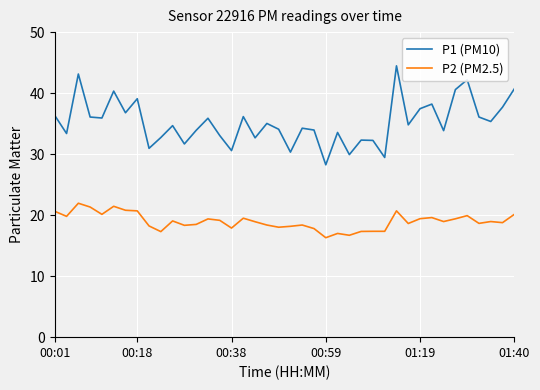

Rank the series by their maximum value, from highest to lowest.

P1 (PM10), P2 (PM2.5)